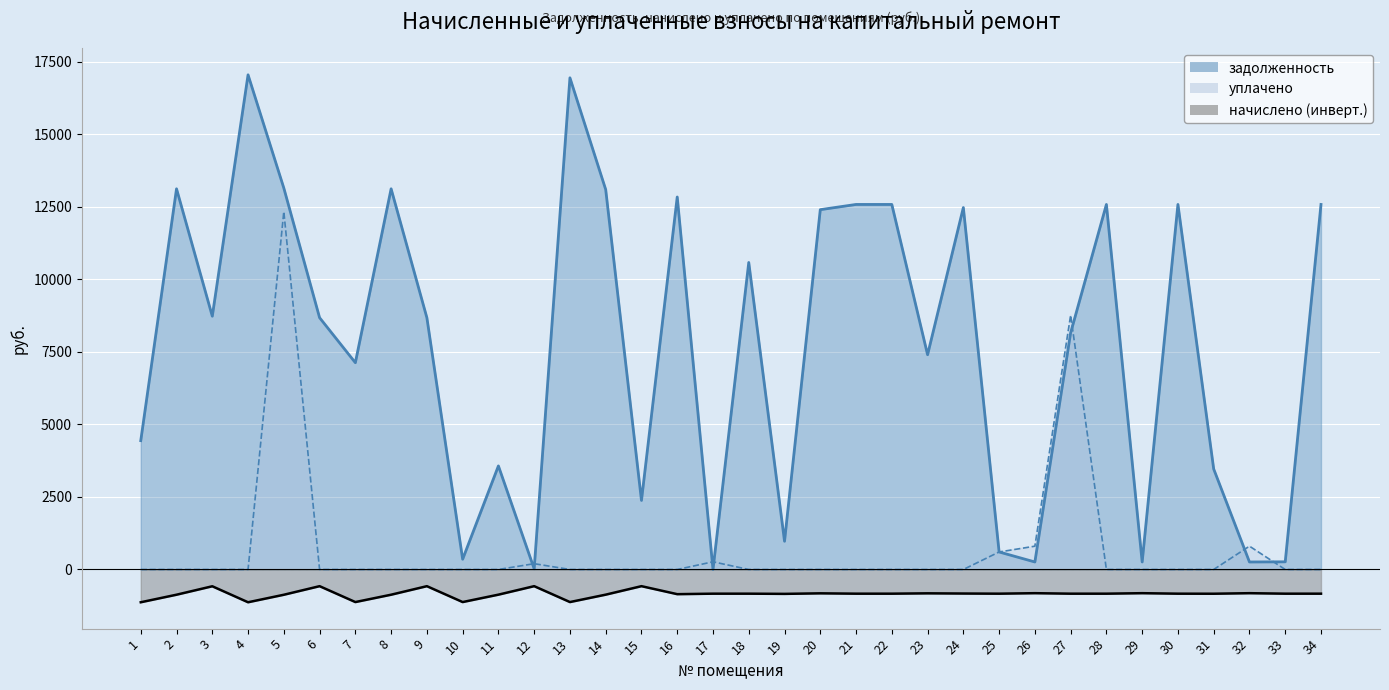

True or false: начислено has a value of -439.4 at 28.

False